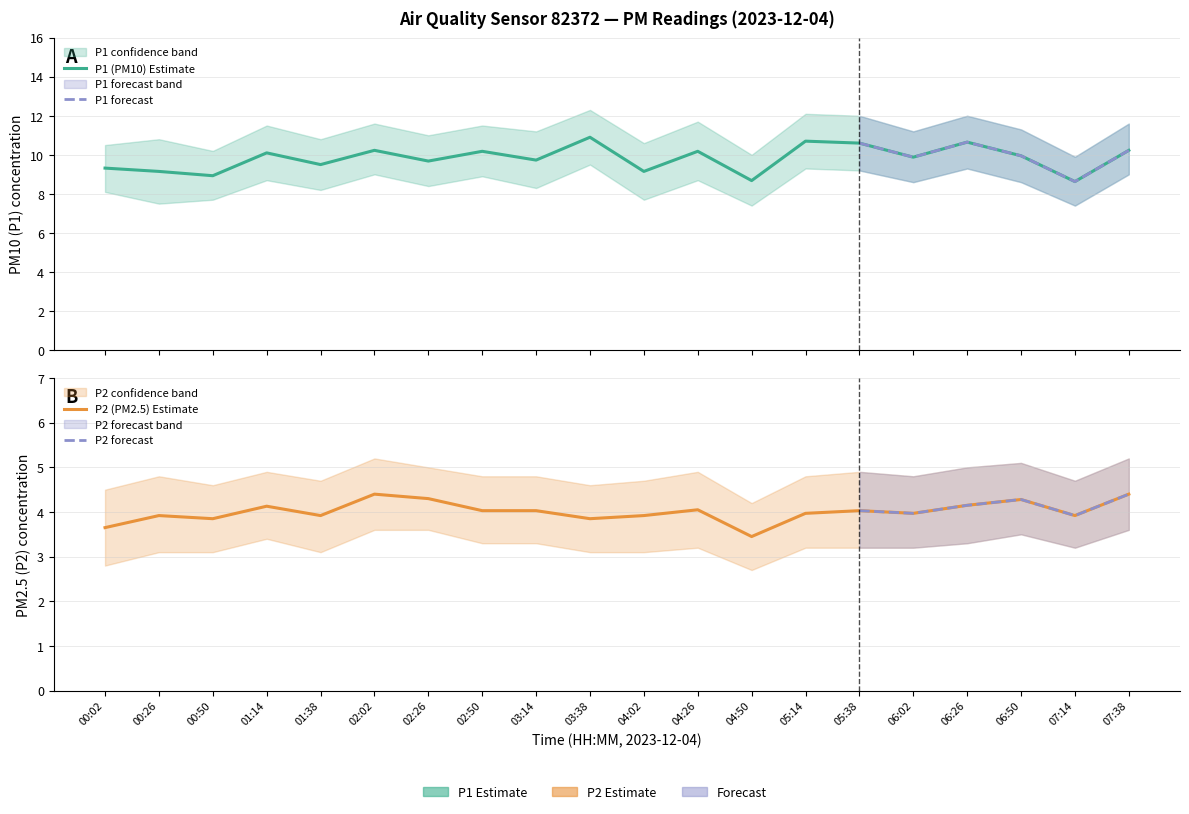

Which series has the largest total across all categories?

P1